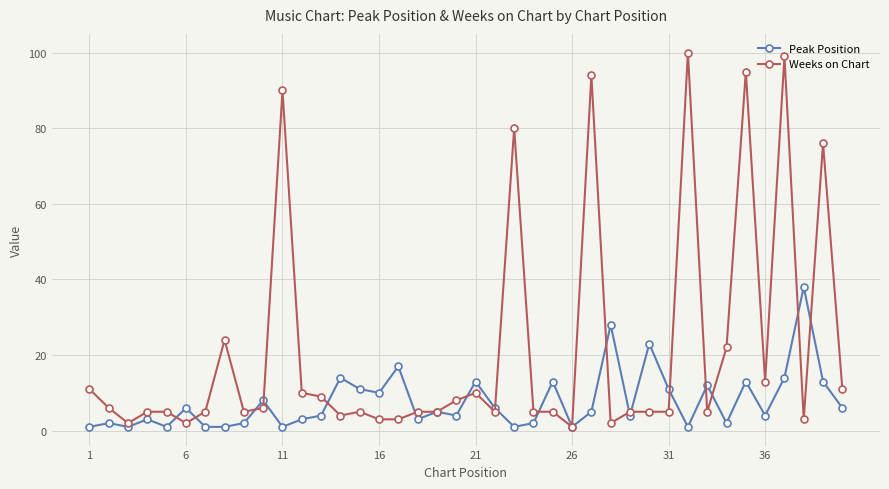

At how many categories does at least one series exceed 68?

7